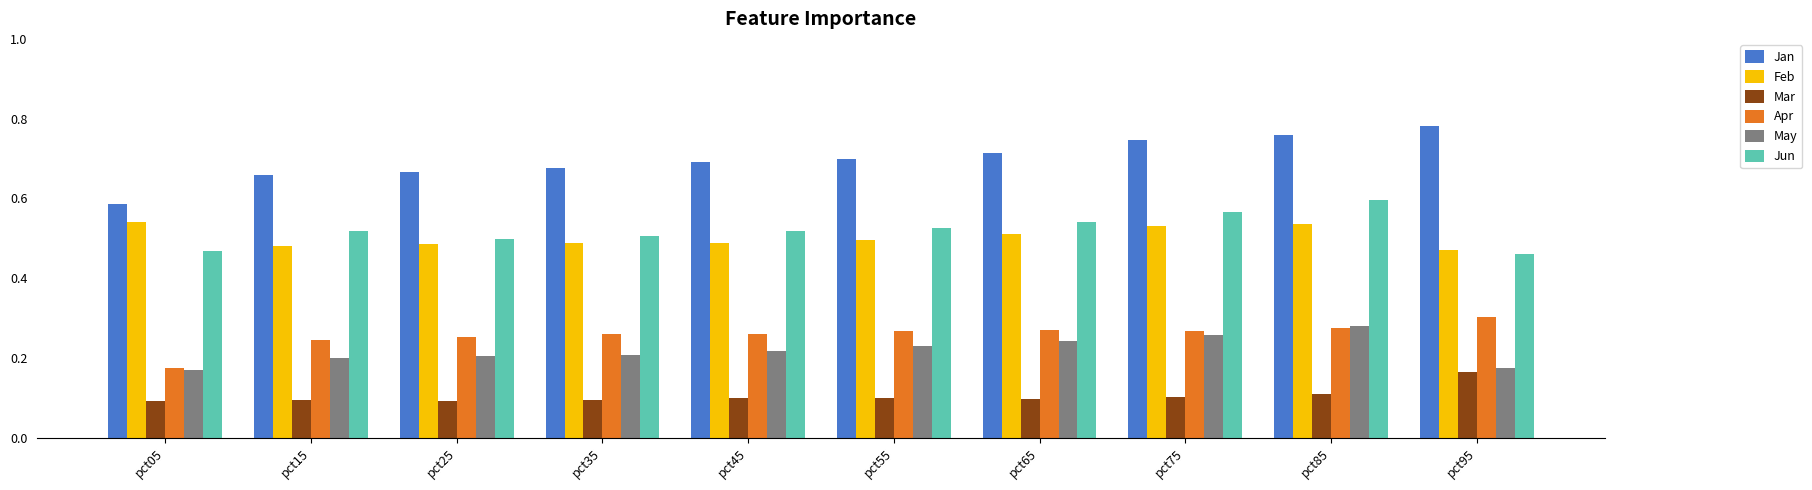

Count the Mar values in the range 0 to 1.

10